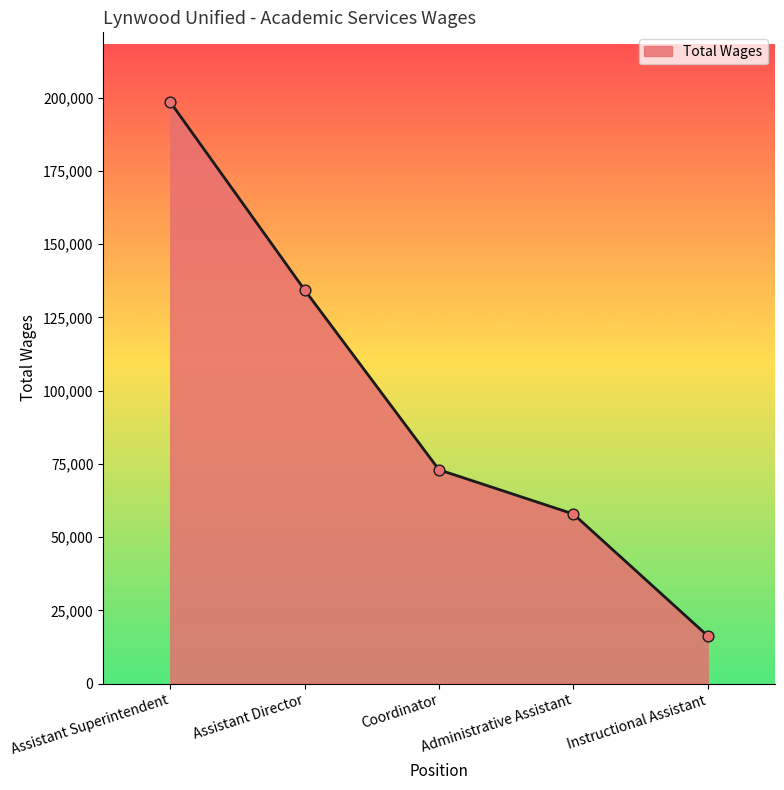

Approximately how many times larger is the value at Instructional Assistant compared to Assistant Director?

0.1